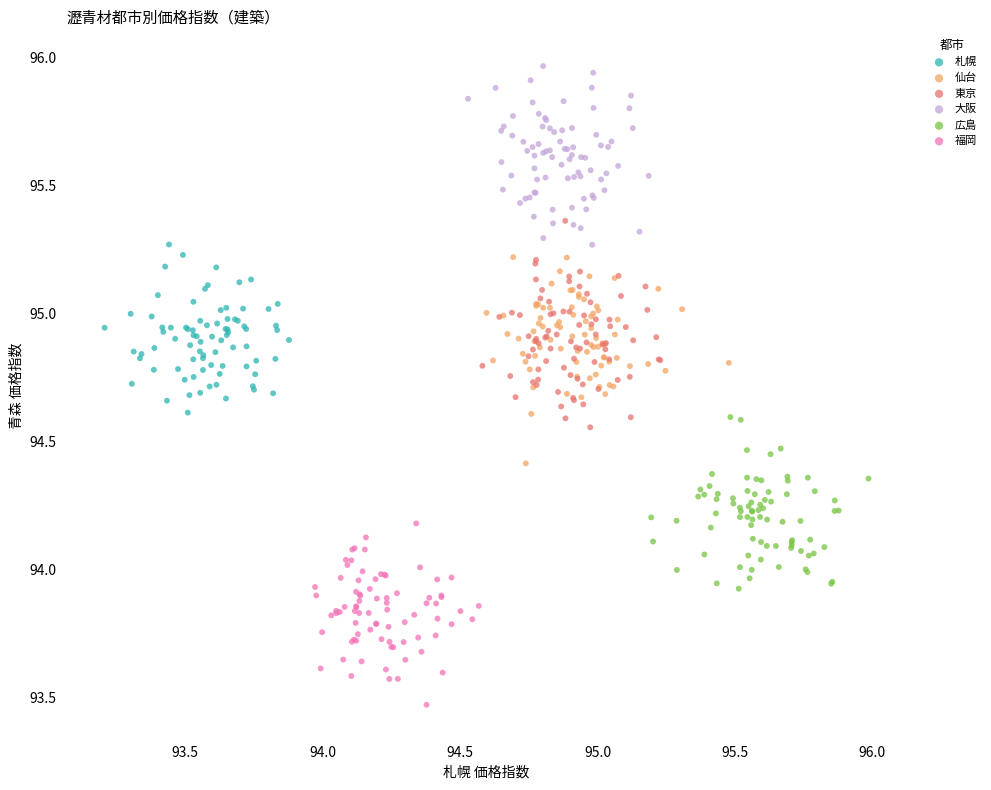

What are all the series names shown in the legend?

札幌, 仙台, 東京, 大阪, 広島, 福岡